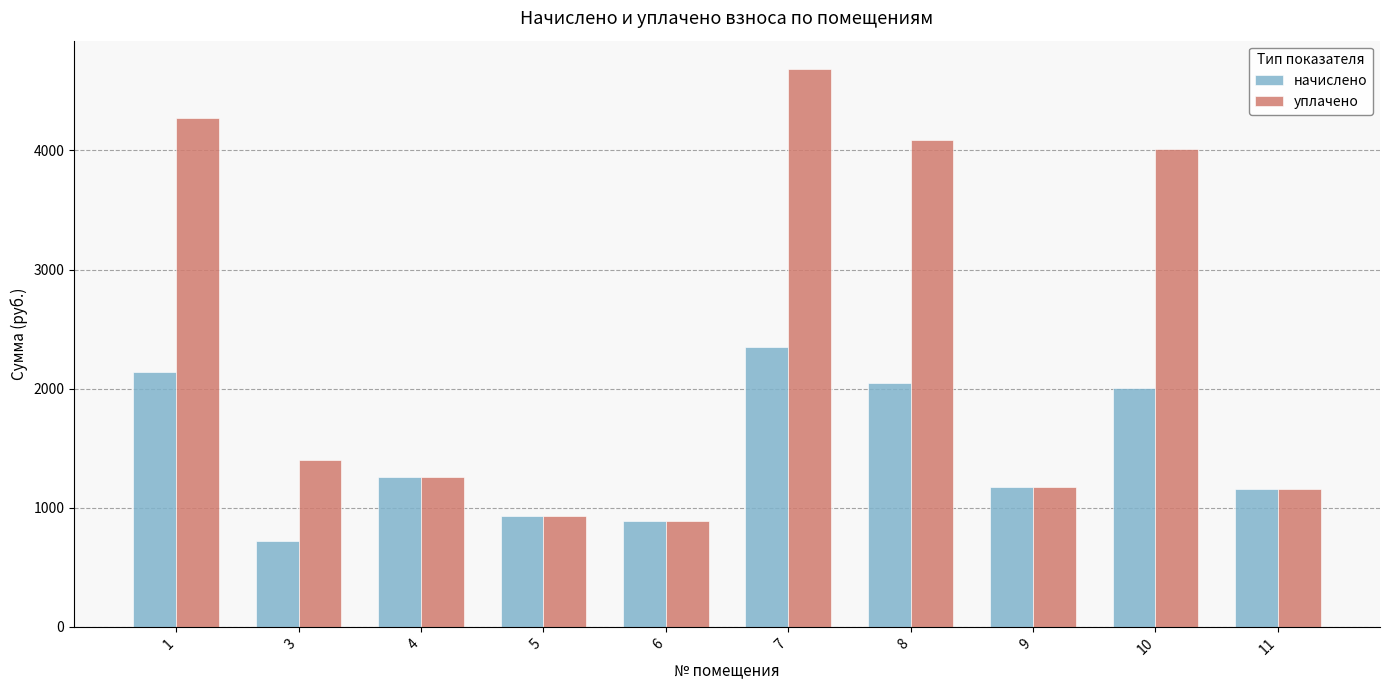

What are all the series names shown in the legend?

начислено, уплачено